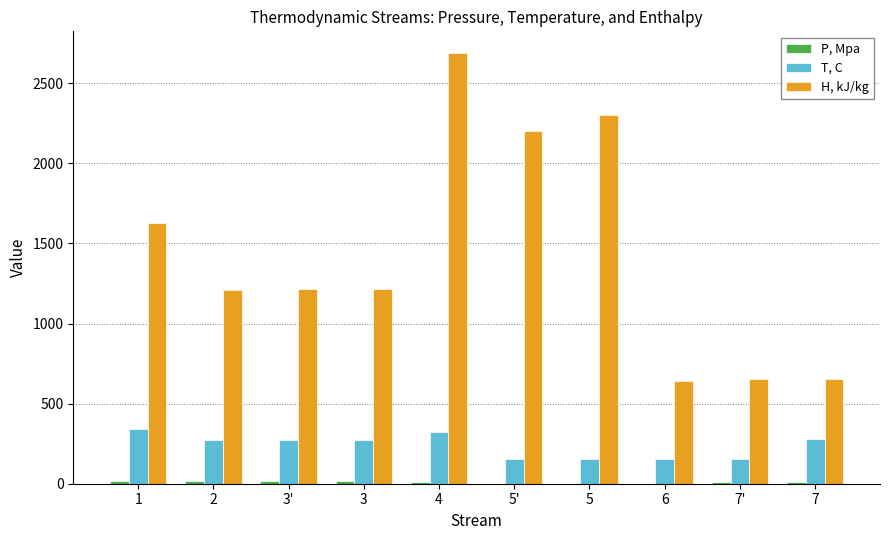

Does the chart contain stacked bars?

No